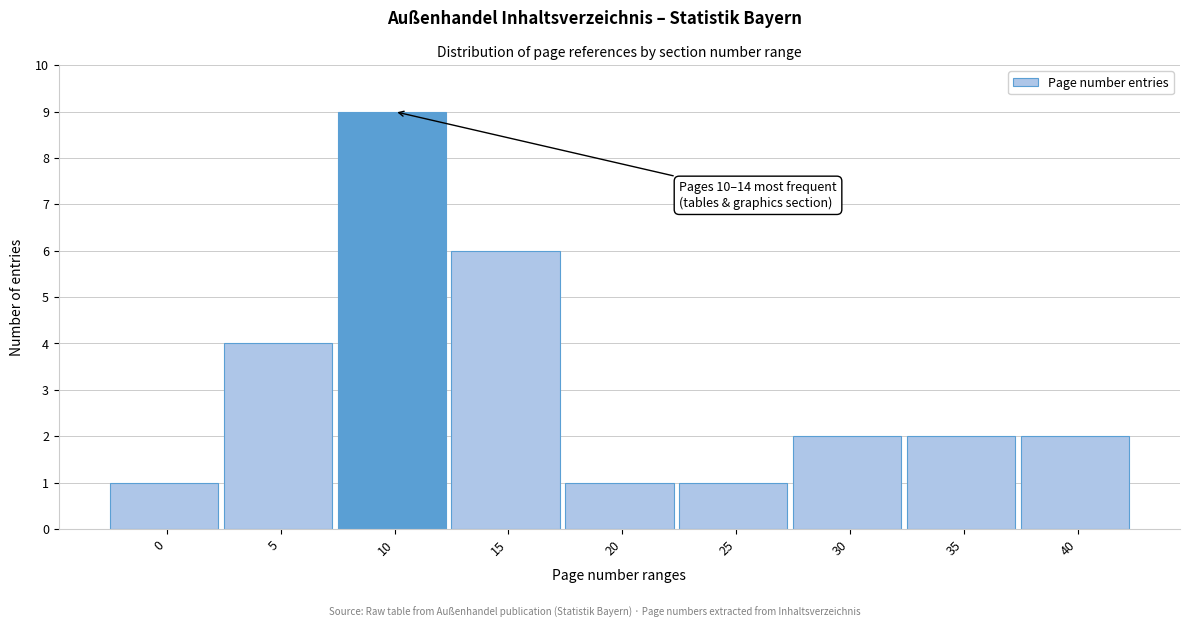

Reading left to right, extract all data points from this chart.

0=1	5=4	10=9	15=6	20=1	25=1	30=2	35=2	40=2